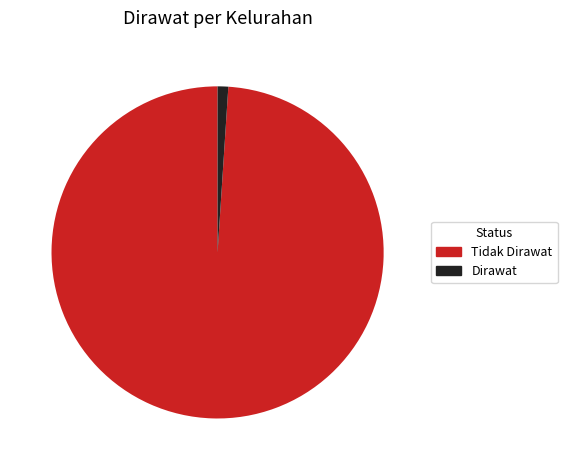

Does Dirawat represent more than half of the total?

No